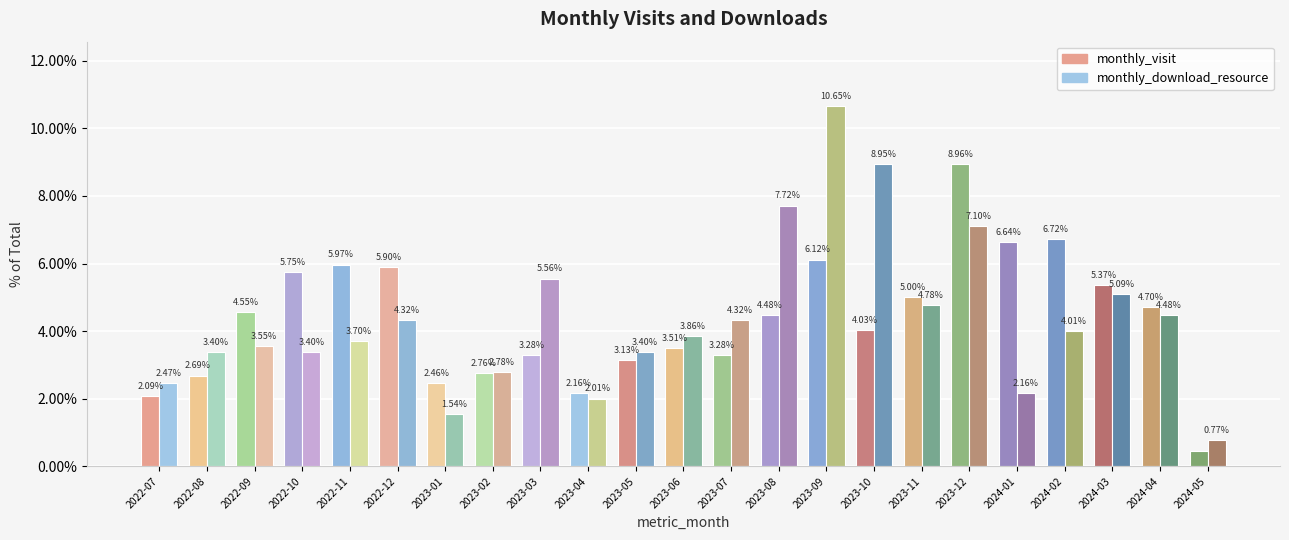

Read the monthly_download_resource value at 2024-02.

4.0